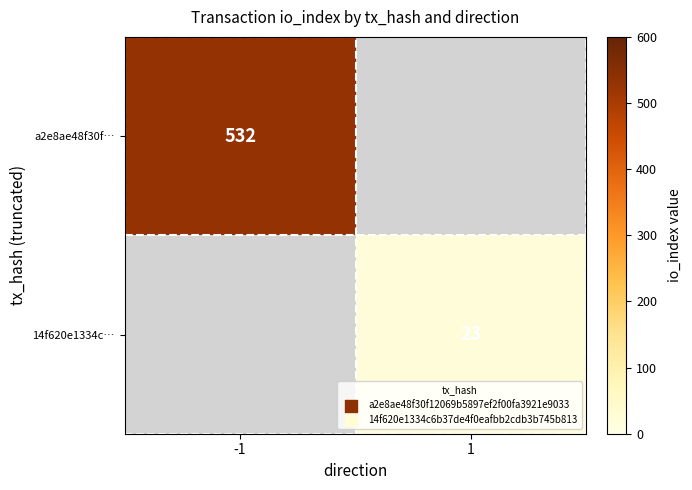

At how many categories does at least one series exceed 370?

1